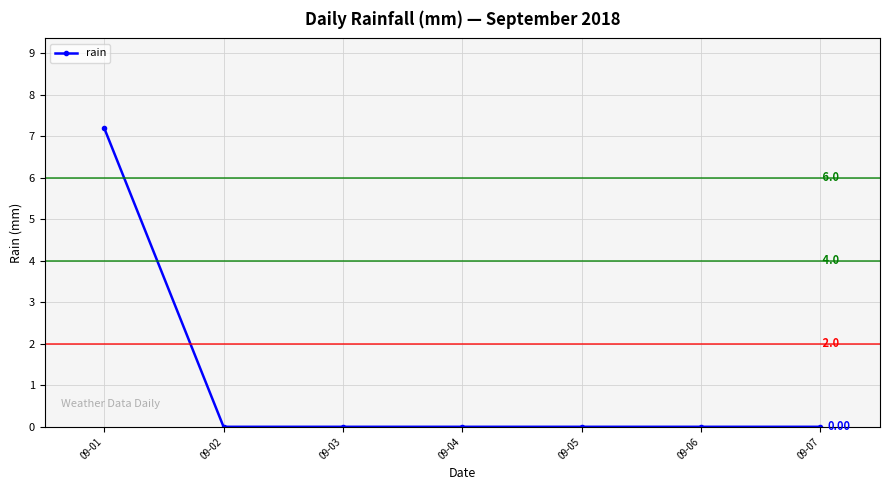

How many values are between 0 and 1?

6